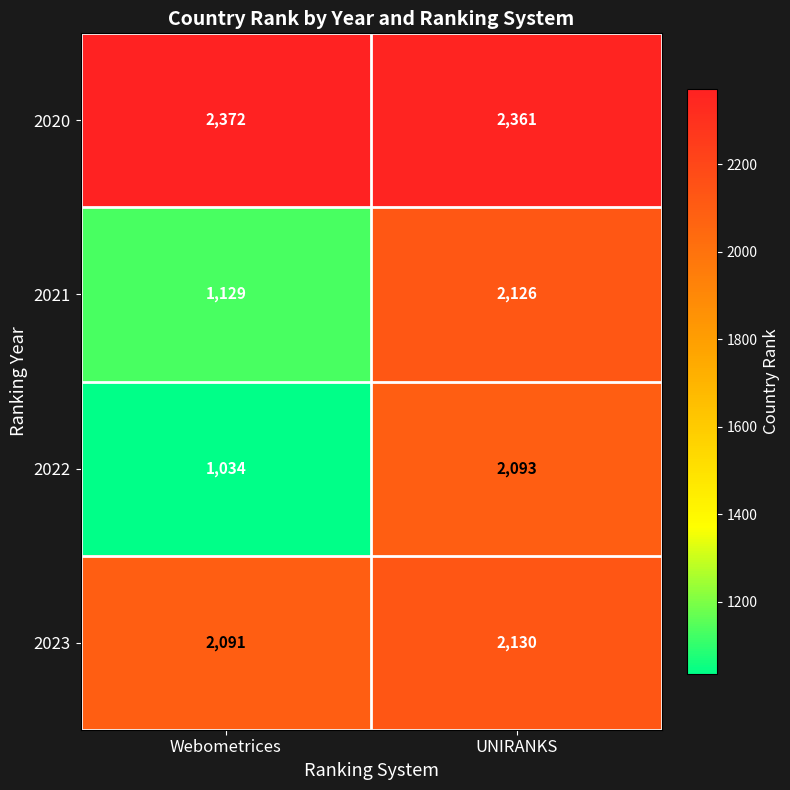

Reading left to right, transcribe all the data shown in this chart.

2020: 2372	2361
2021: 1129	2126
2022: 1034	2093
2023: 2091	2130